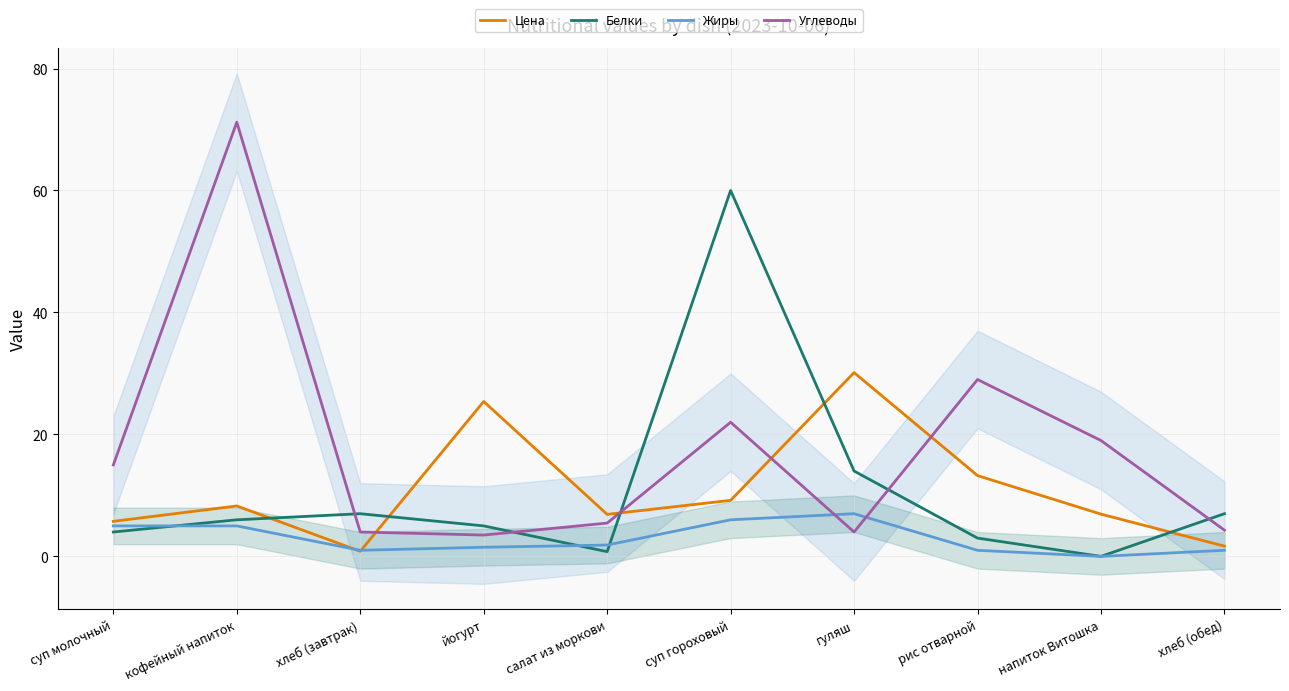

How many lines are shown in the chart?

4